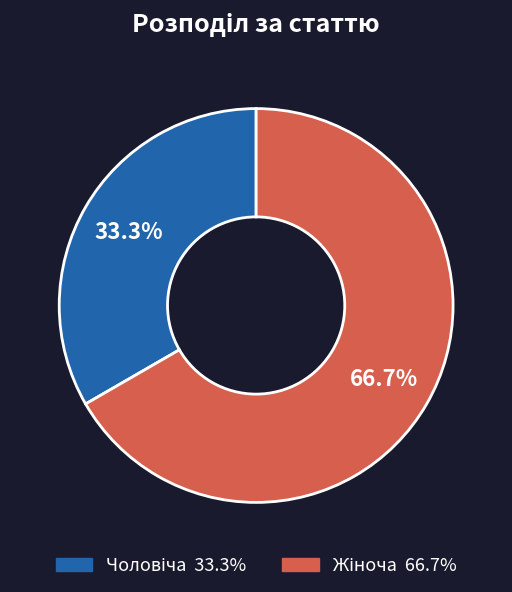

Is there any slice that represents more than half of the pie?

Yes